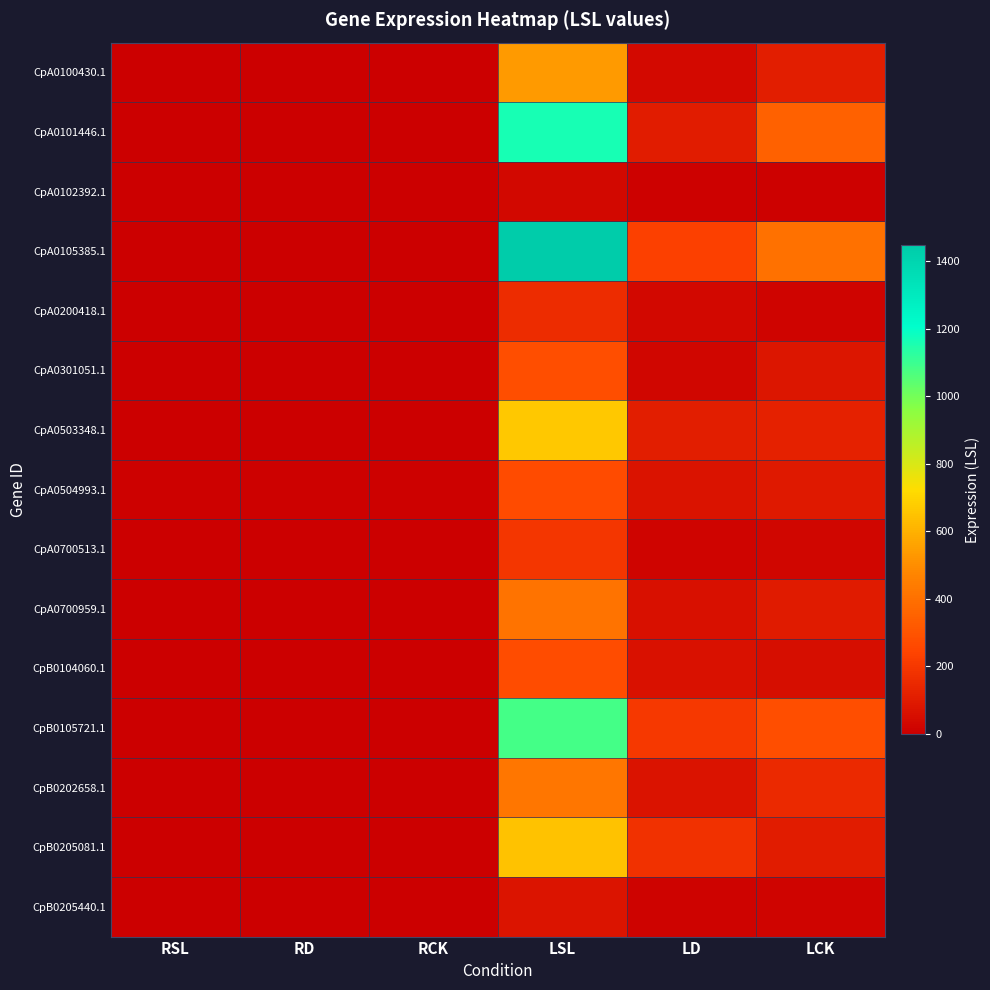

At which category is the sum across all series the highest?

LSL